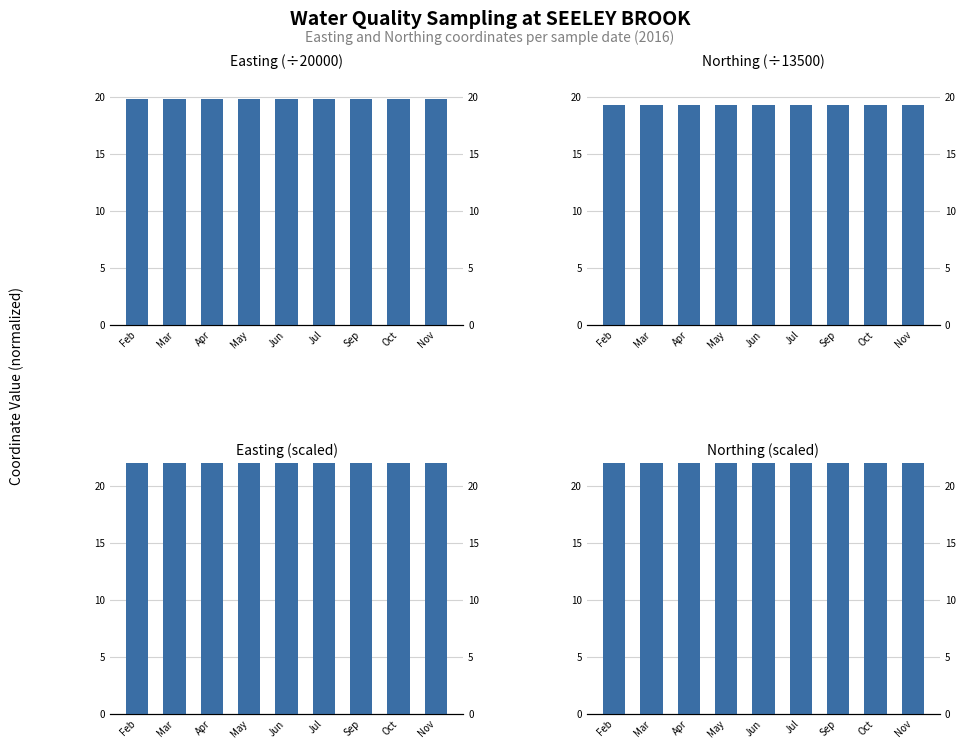

What is the minimum value for Easting (÷20000)?

19.8